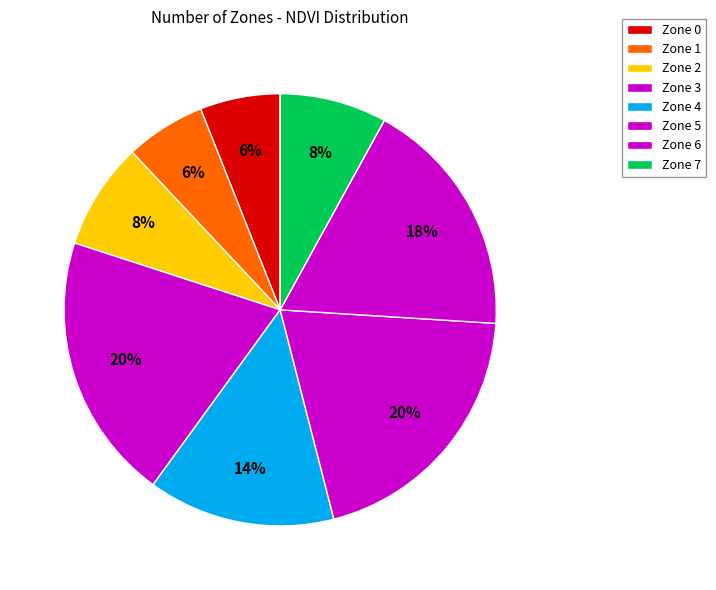

What is the smallest slice in the pie chart?

Zone 0